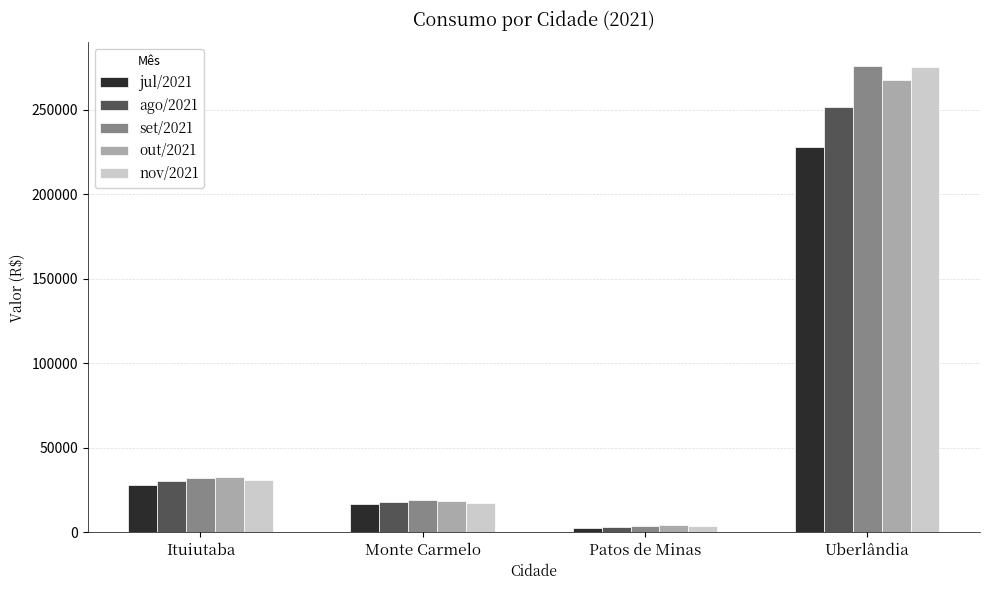

Which series has the largest range (max minus min)?

set/2021